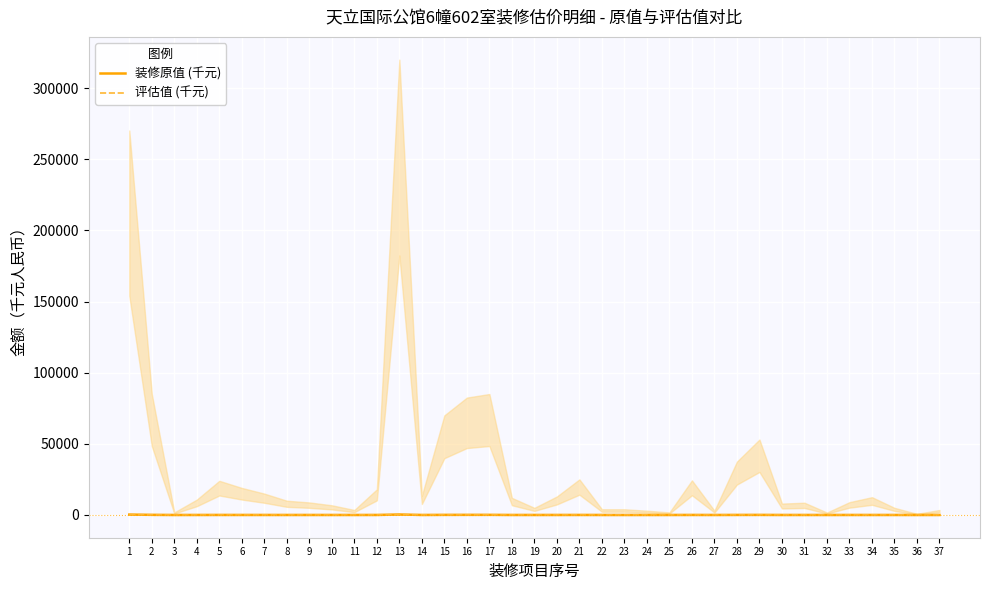

True or false: 评估值 (千元) has a value of 1.7 at 27.

True